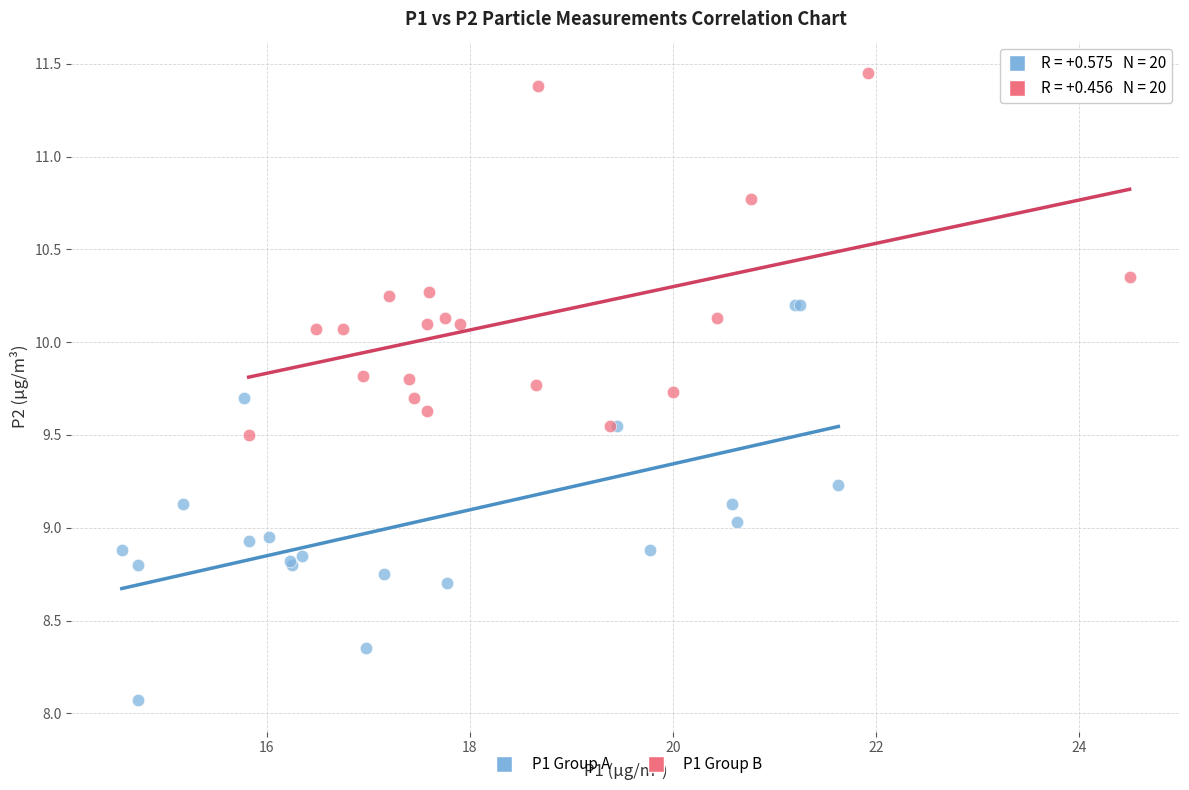

Which series reaches the maximum Y coordinate?

P1 Group B